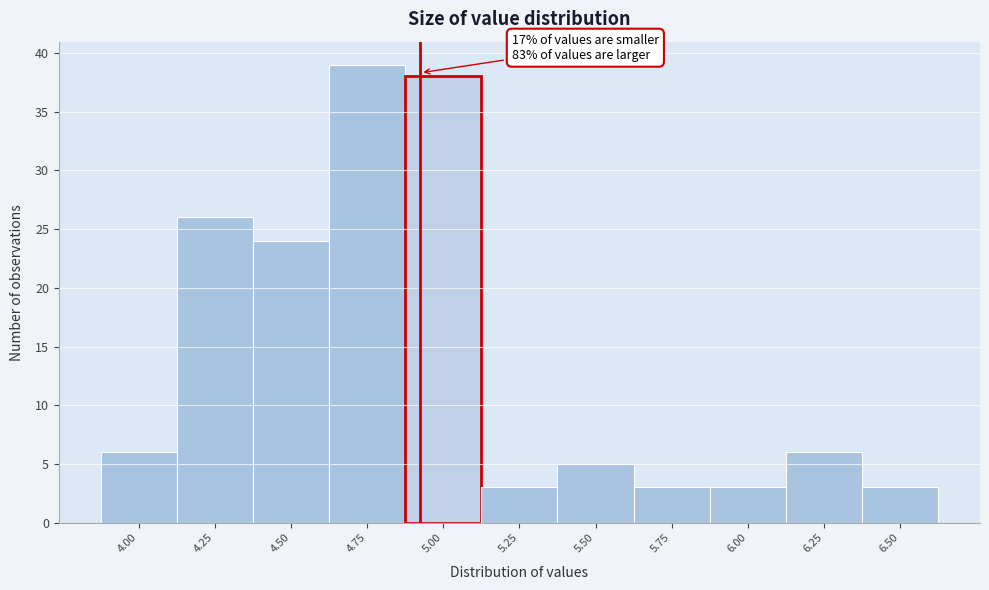

Reading left to right, what are all the values shown in this chart?

4.00=6	4.25=26	4.50=24	4.75=39	5.00=38	5.25=3	5.50=5	5.75=3	6.00=3	6.25=6	6.50=3